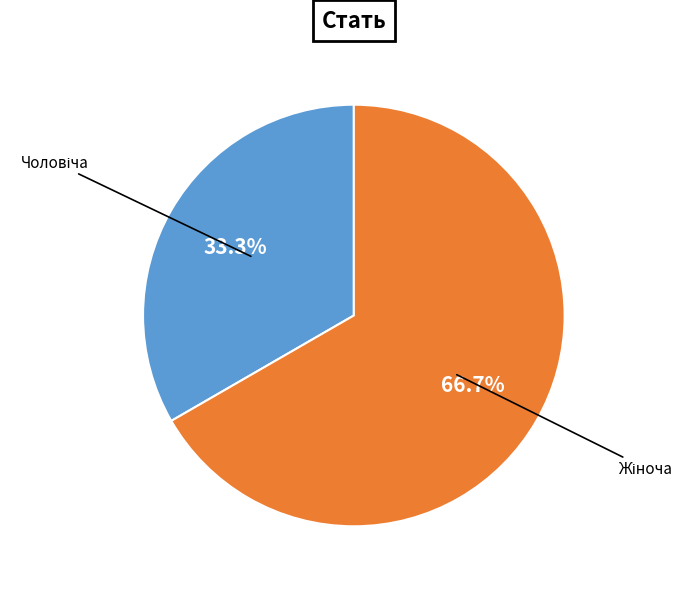

Is there a majority slice in this chart?

Yes